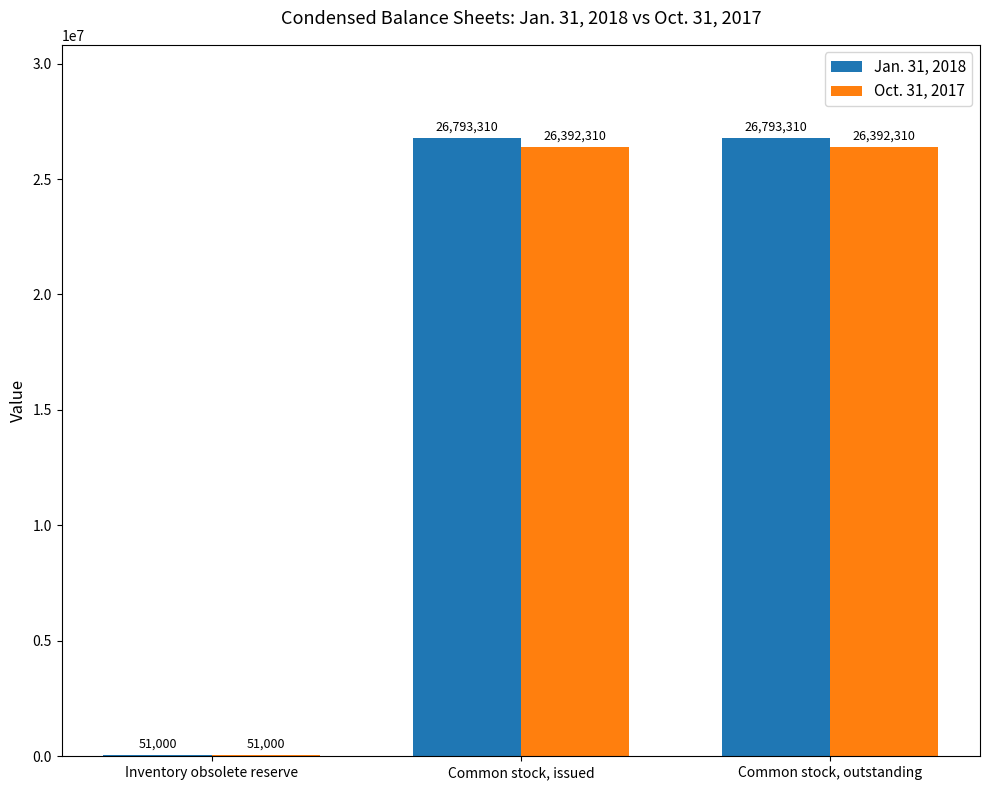

Is the value of Jan. 31, 2018 at Common stock, issued greater than the value of Oct. 31, 2017 at Inventory obsolete reserve?

Yes